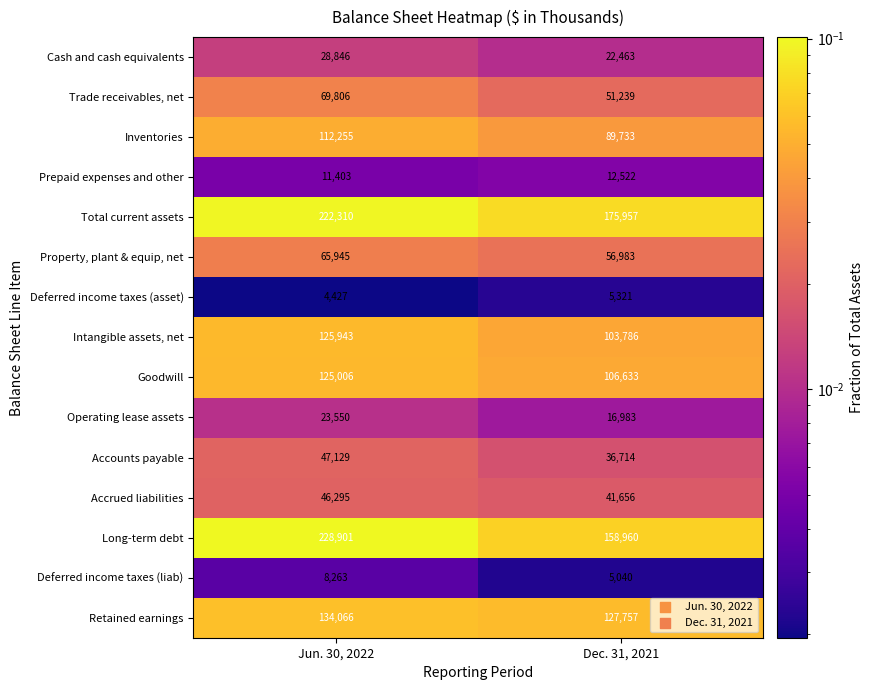

What is the total value across all series at Dec. 31, 2021?

1011747